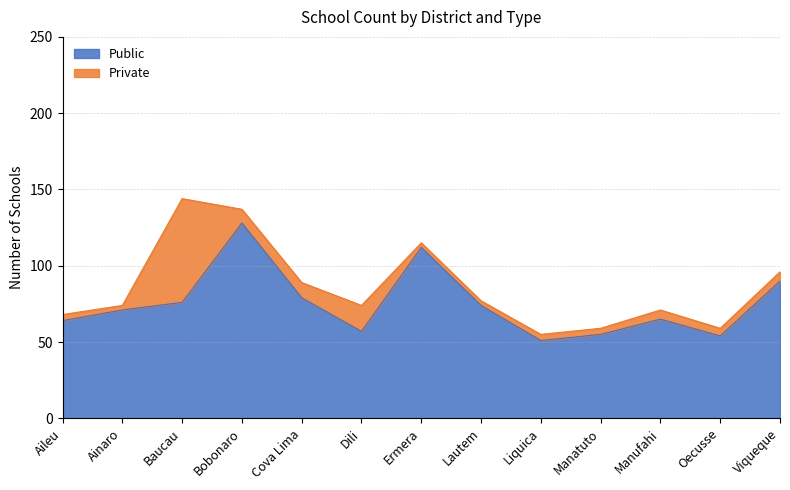

Count the number of categories in the chart.

13